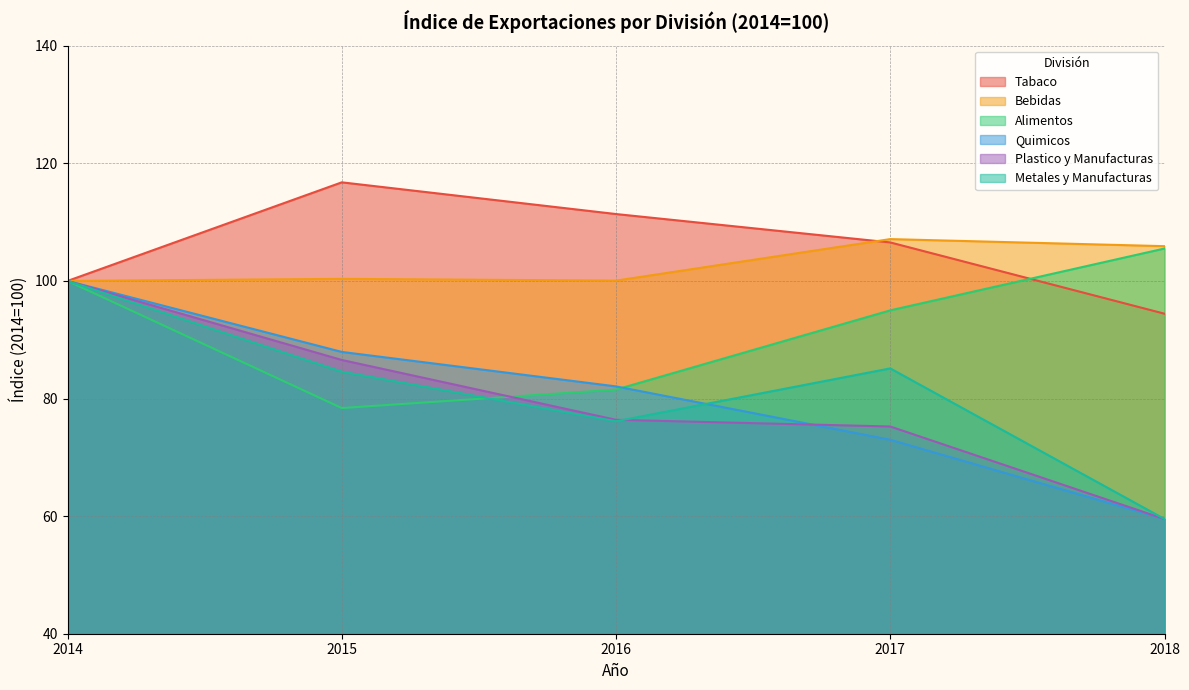

At which label is Tabaco closest to 105?

2017